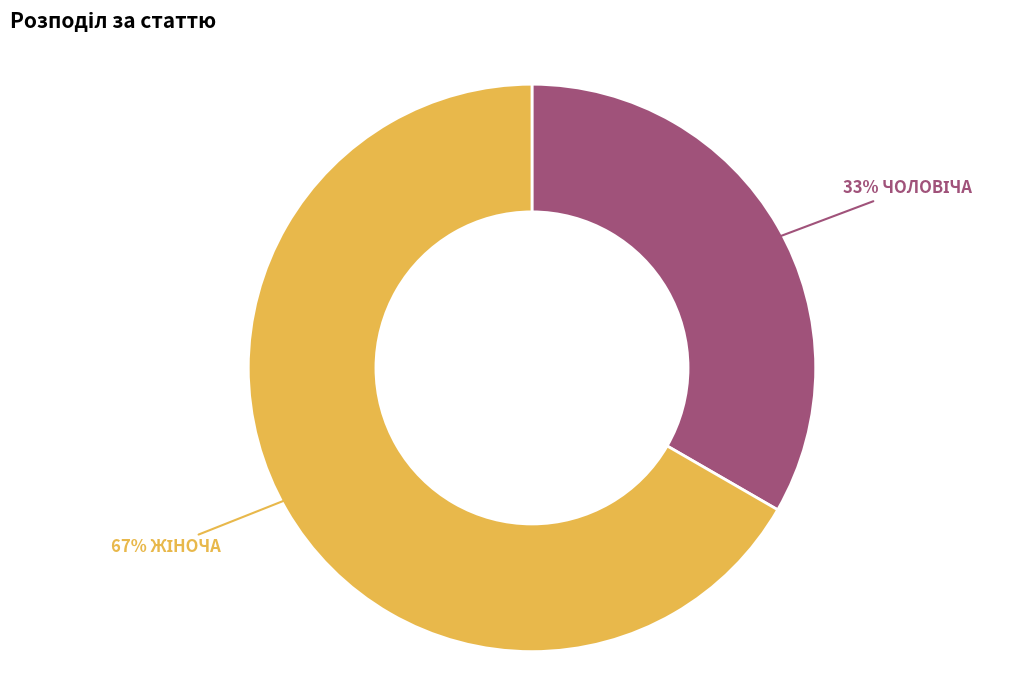

Is there any slice that represents more than half of the pie?

Yes